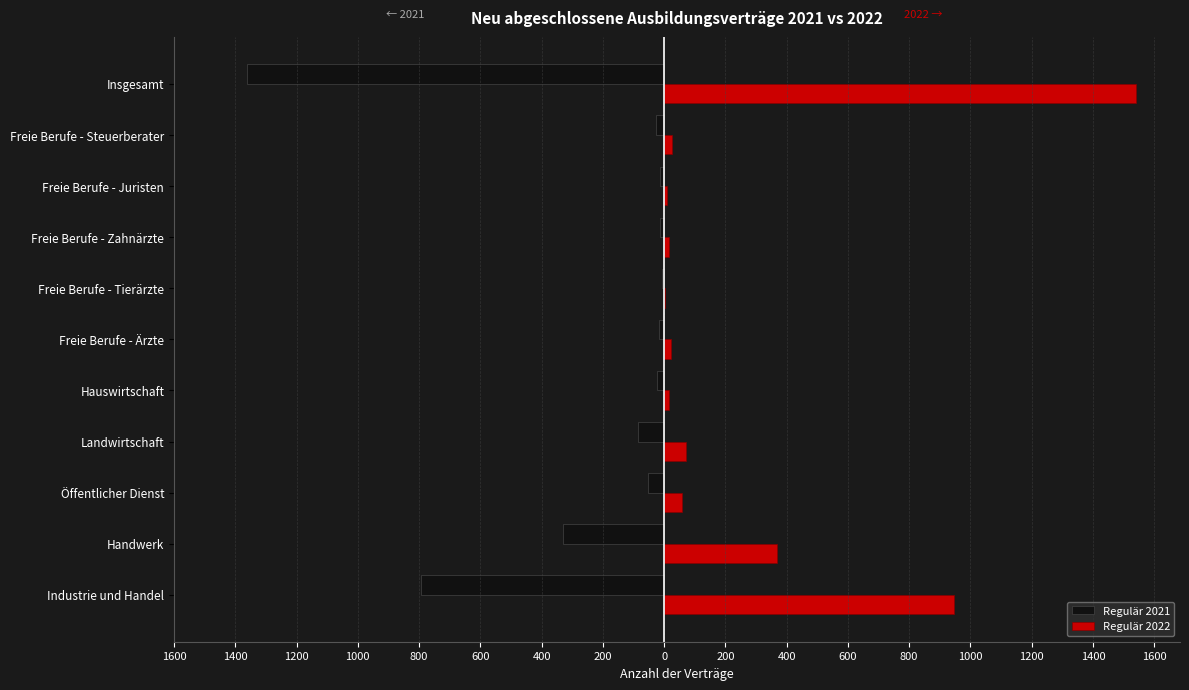

What are all the series names shown in the legend?

Regulär 2021, Regulär 2022